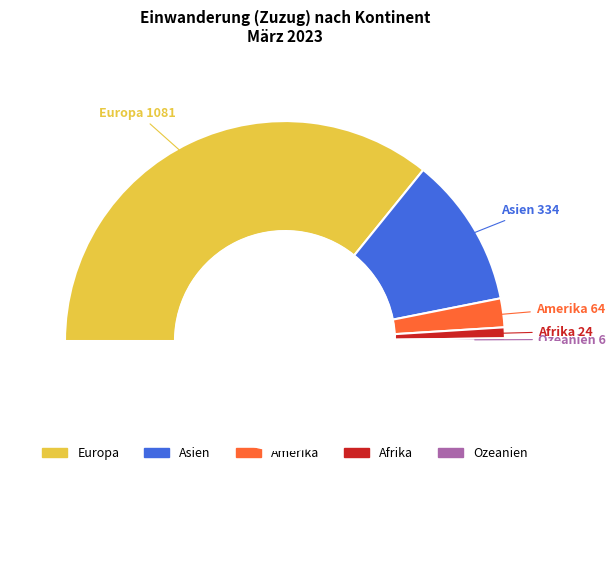

How many slices are in this pie chart?

5